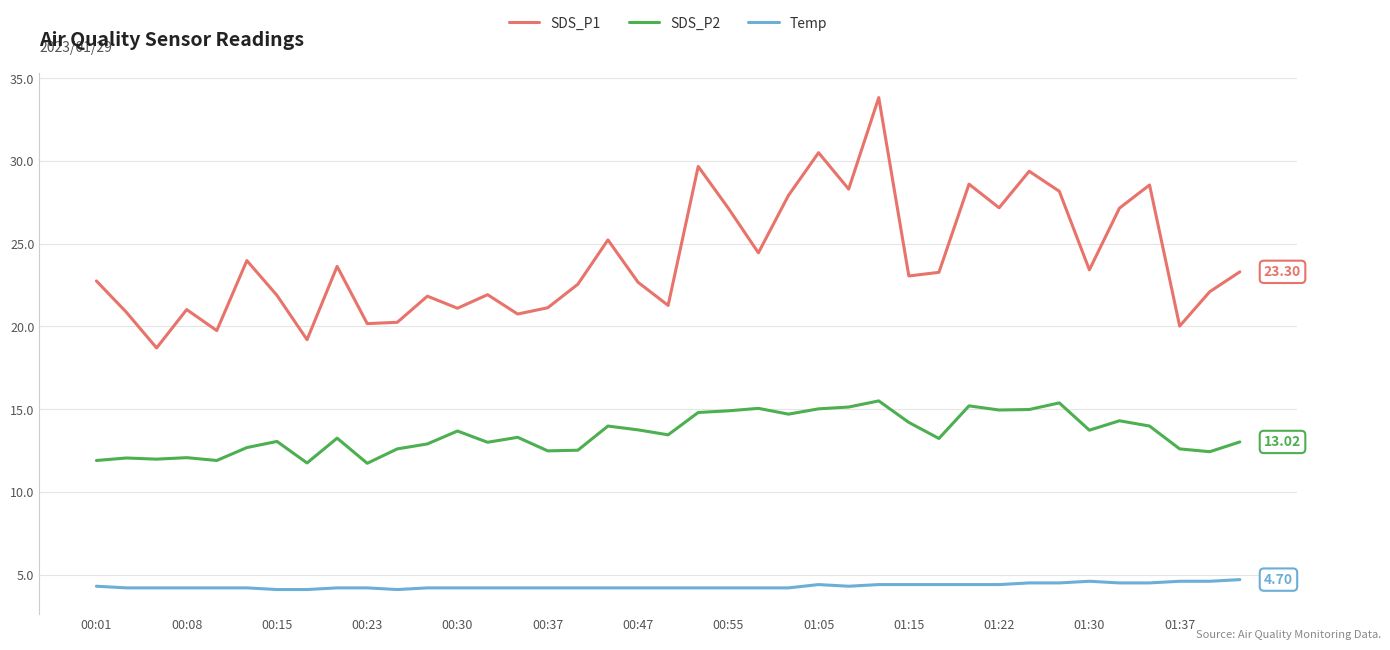

Which series has the largest range (max minus min)?

SDS_P1